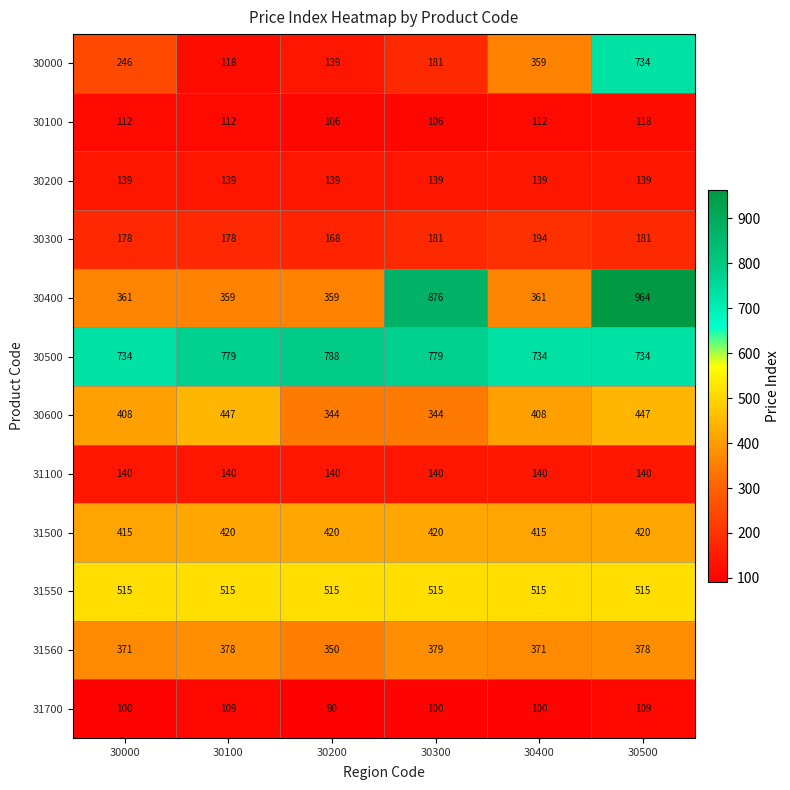

The 31100 series shows 80 at 30500. True or false?

False